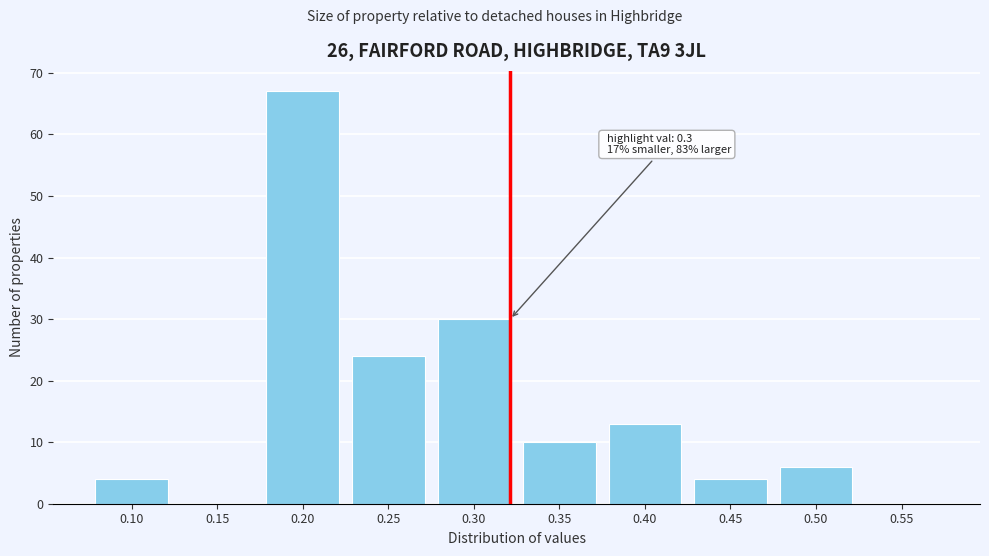

Reading left to right, extract all data points from this chart.

0.10=4	0.15=0	0.20=67	0.25=24	0.30=30	0.35=10	0.40=13	0.45=4	0.50=6	0.55=0